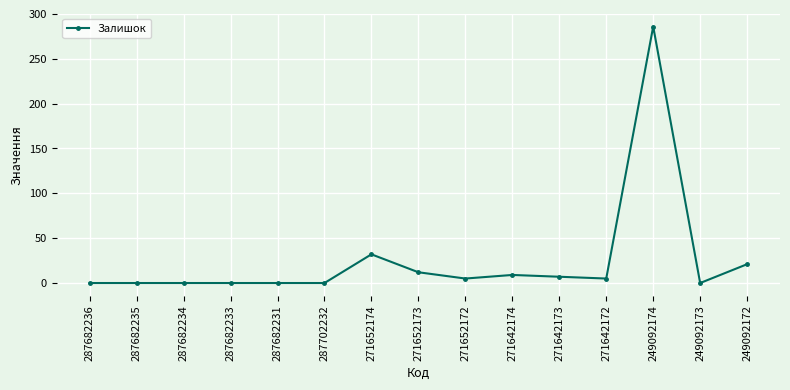

Count the number of data series in this chart.

1